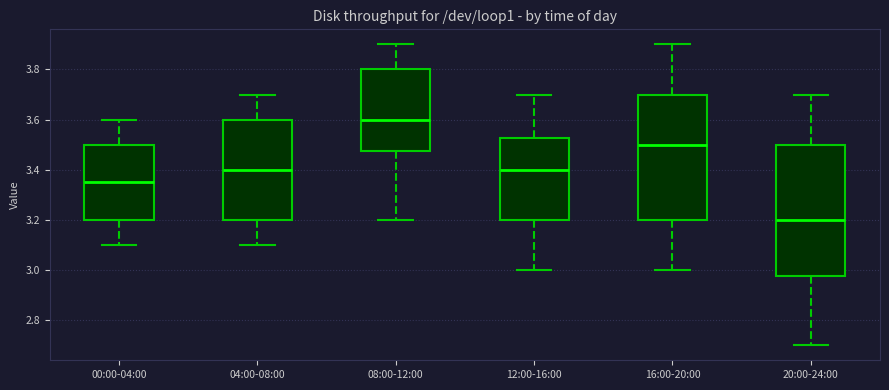

Which box has the lowest median line?

20:00-24:00